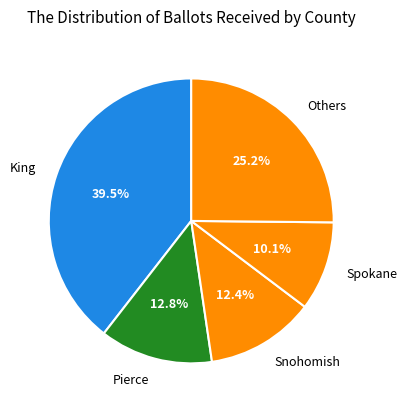

Which has a higher value, Others or Pierce?

Others